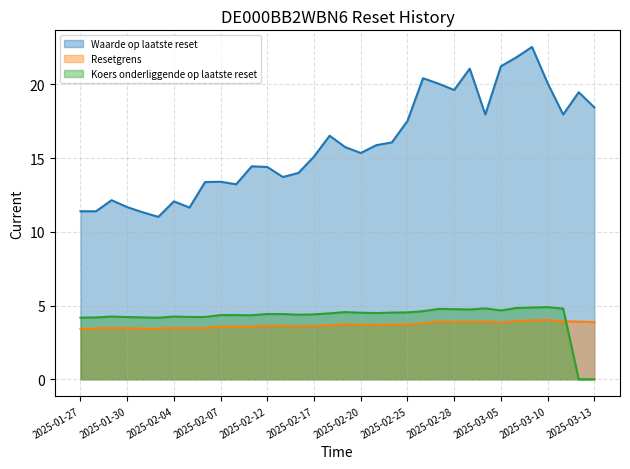

What is the difference between the second highest and minimum values in the Waarde op laatste reset series?

10.8